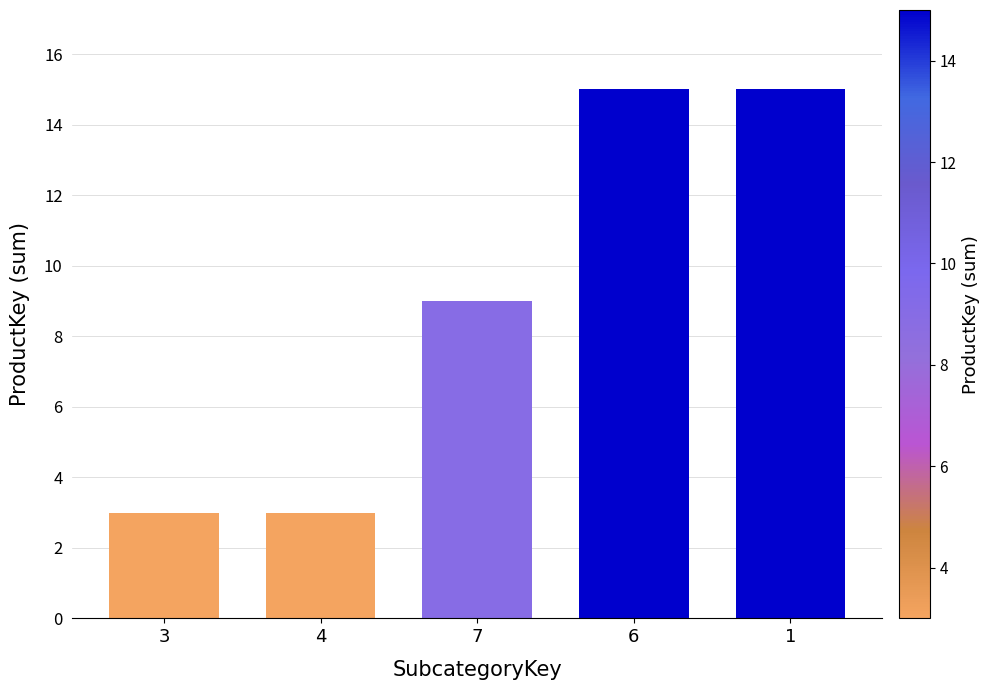

What is the greatest value displayed?

15